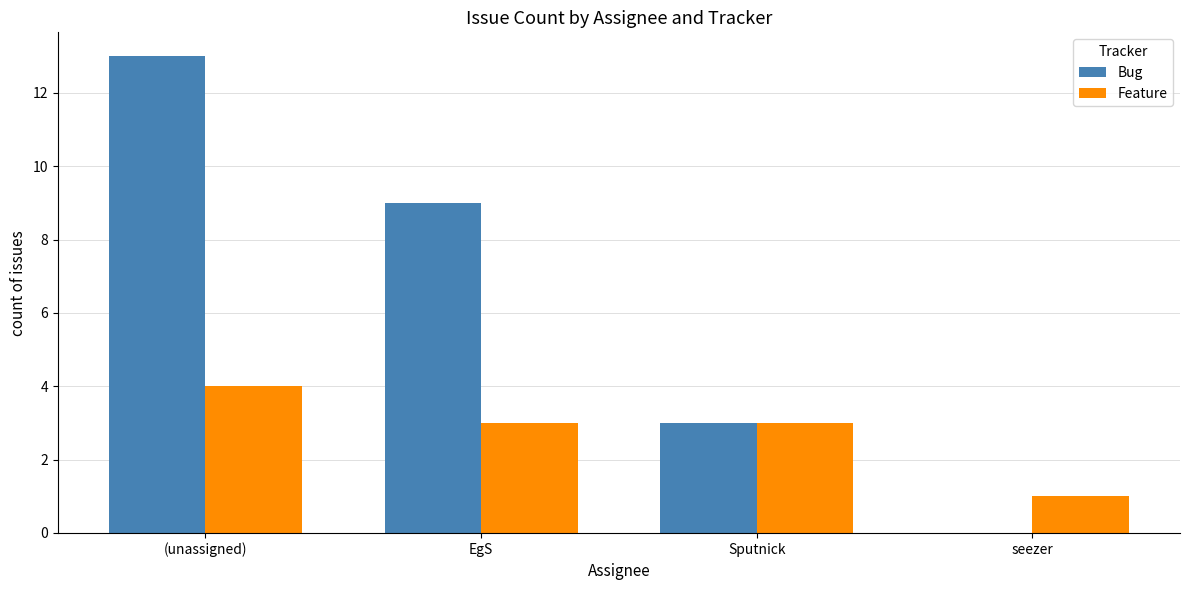

Reading left to right, what are all the values shown in this chart?

Bug: 13	9	3	0
Feature: 4	3	3	1